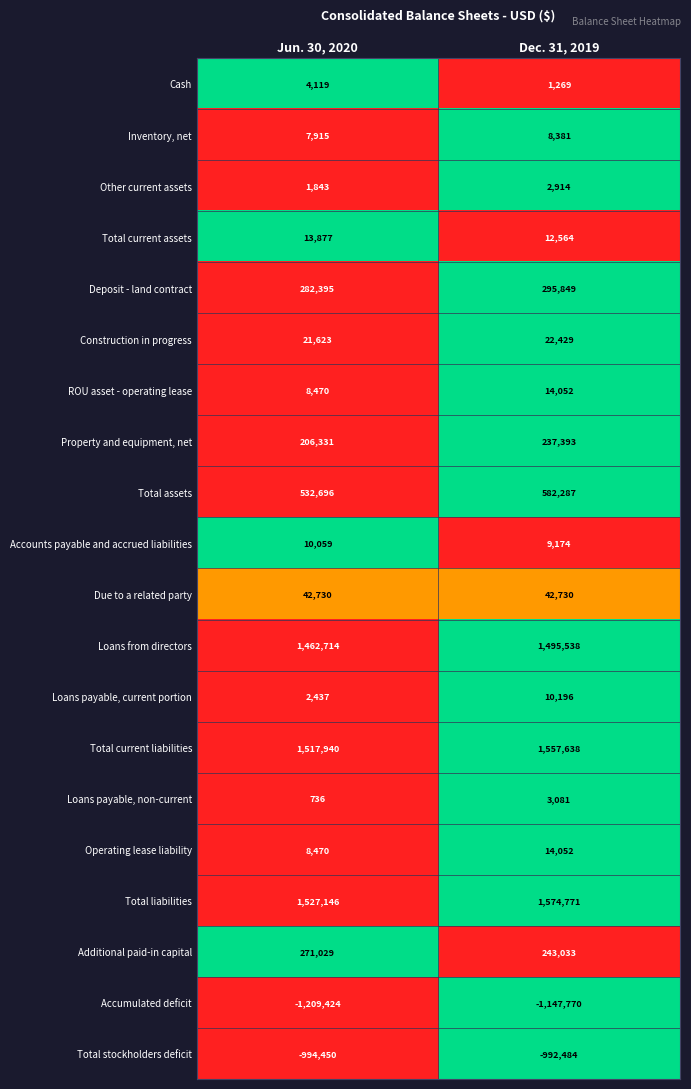

How many categories are shown in the chart?

2